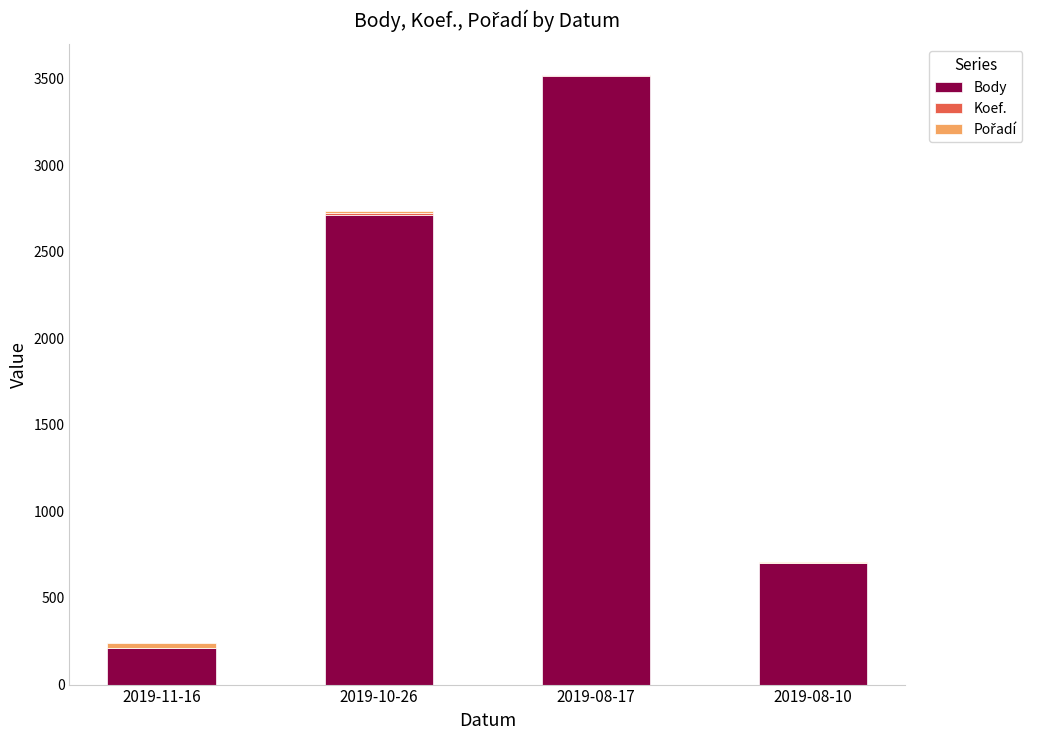

What is the sum of all Body values?

7141